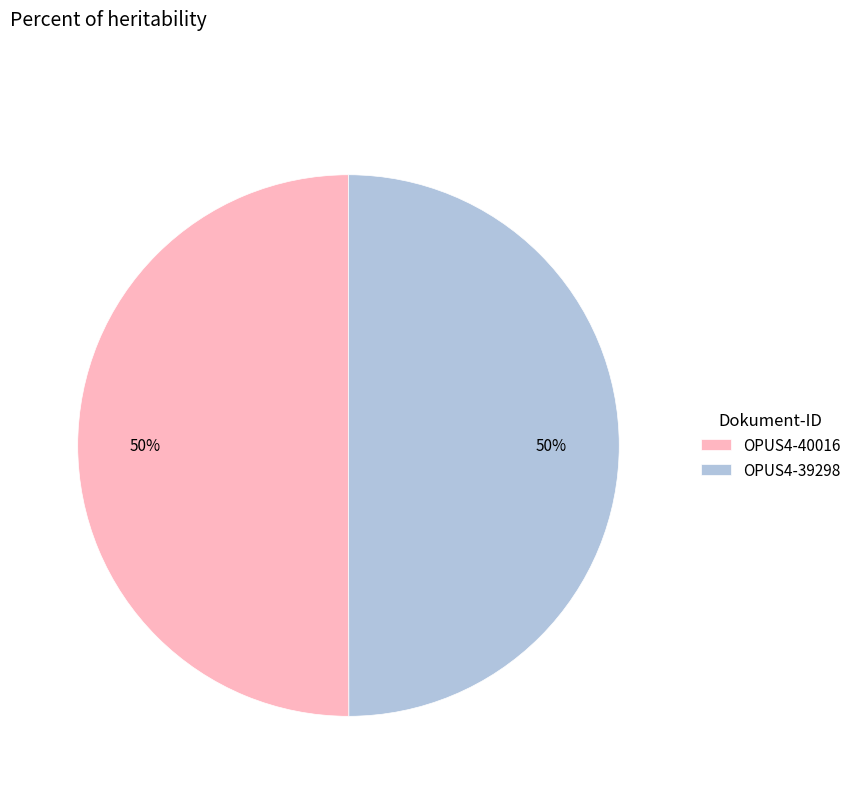

To the nearest percent, what is the combined percentage of OPUS4-39298 and OPUS4-40016?

100%